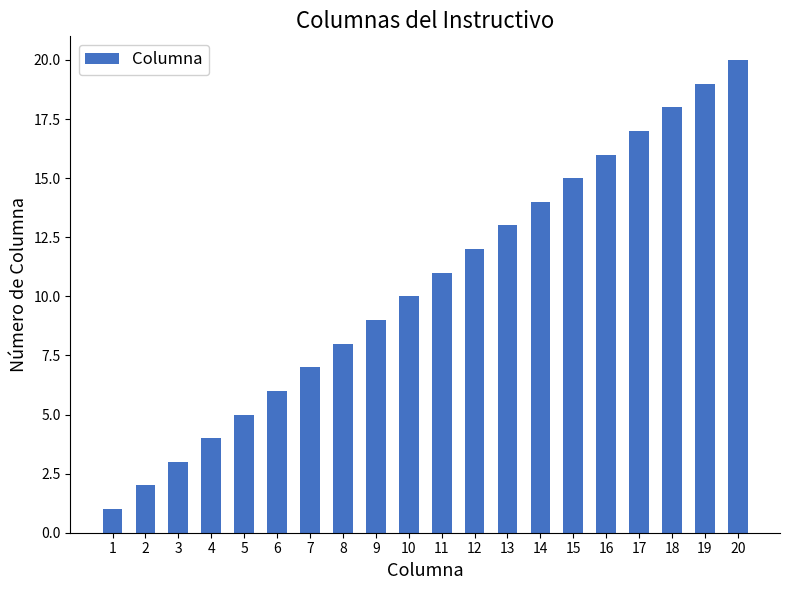

List the labels in order of value, smallest first.

1, 2, 3, 4, 5, 6, 7, 8, 9, 10, 11, 12, 13, 14, 15, 16, 17, 18, 19, 20